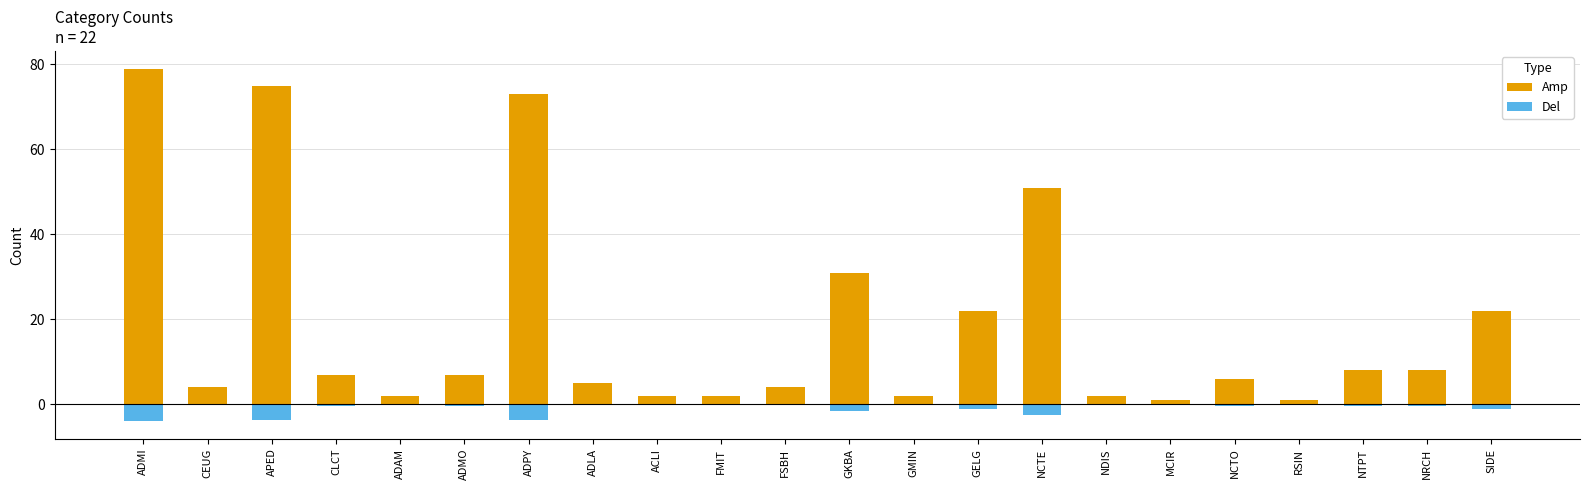

Reading left to right, extract all data points from this chart.

Amp: ADMI=79.0	CEUG=4.0	APED=75.0	CLCT=7.0	ADAM=2.0	ADMO=7.0	ADPY=73.0	ADLA=5.0	ACLI=2.0	FMIT=2.0	FSBH=4.0	GKBA=31.0	GMIN=2.0	GELG=22.0	NCTE=51.0	NDIS=2.0	MCIR=1.0	NCTO=6.0	RSIN=1.0	NTPT=8.0	NRCH=8.0	SIDE=22.0
Del: ADMI=-4.0	CEUG=-0.2	APED=-3.8	CLCT=-0.4	ADAM=-0.1	ADMO=-0.4	ADPY=-3.7	ADLA=-0.2	ACLI=-0.1	FMIT=-0.1	FSBH=-0.2	GKBA=-1.6	GMIN=-0.1	GELG=-1.1	NCTE=-2.6	NDIS=-0.1	MCIR=-0.1	NCTO=-0.3	RSIN=-0.1	NTPT=-0.4	NRCH=-0.4	SIDE=-1.1